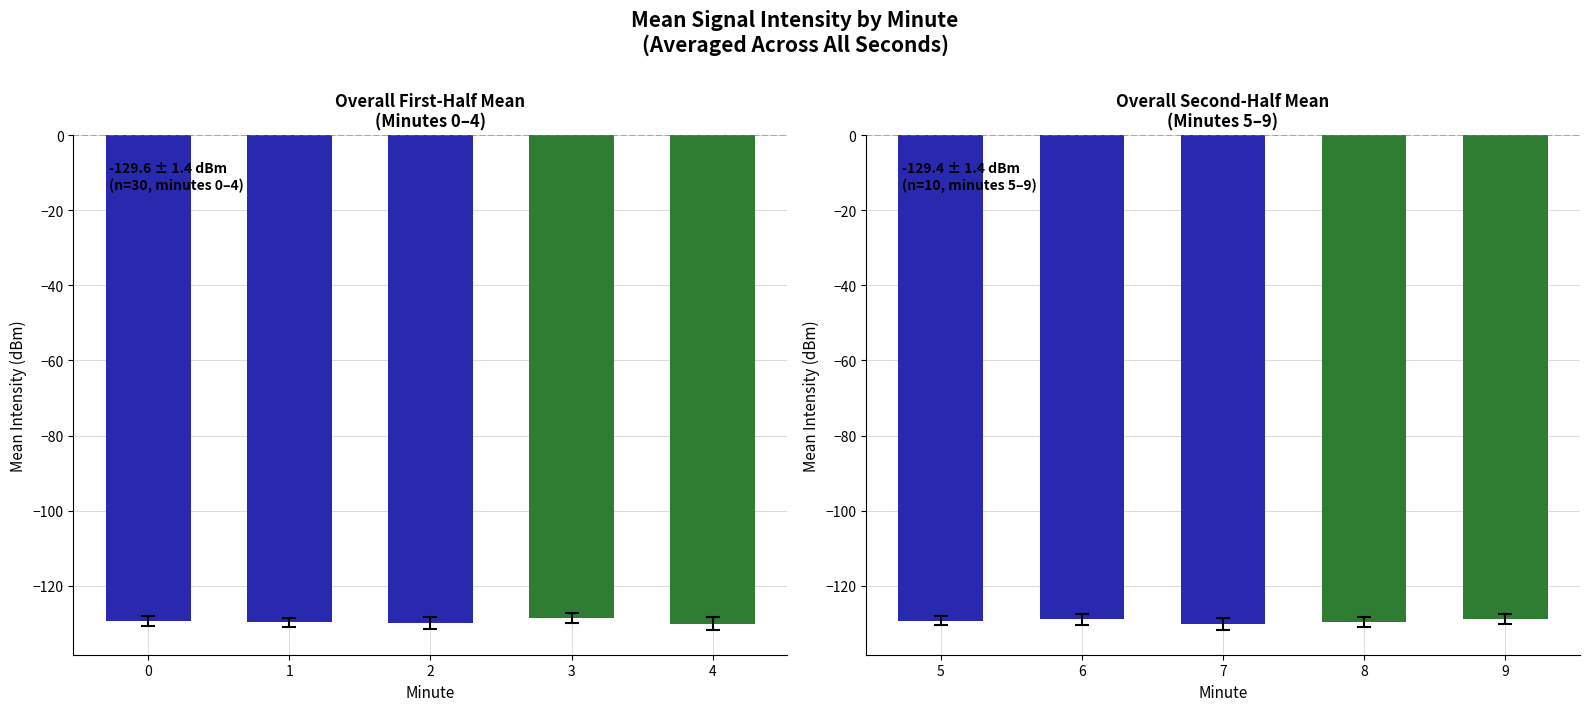

Which series has the largest total across all categories?

Minute means (second half)